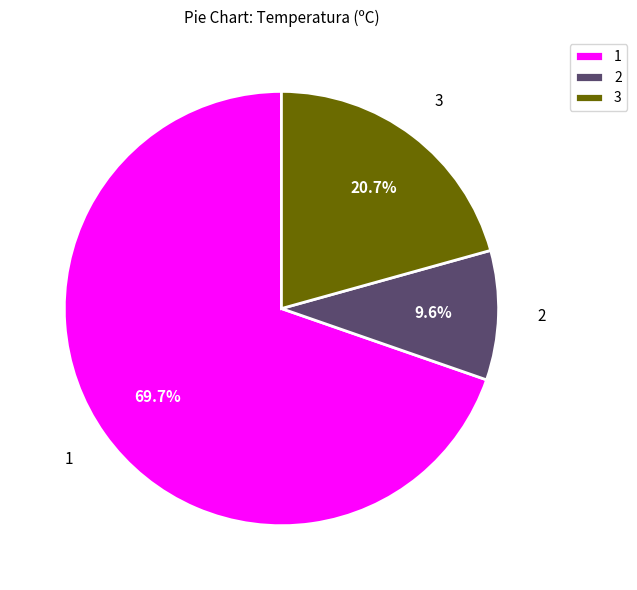

How much of the chart is everything except 3?

79.3%